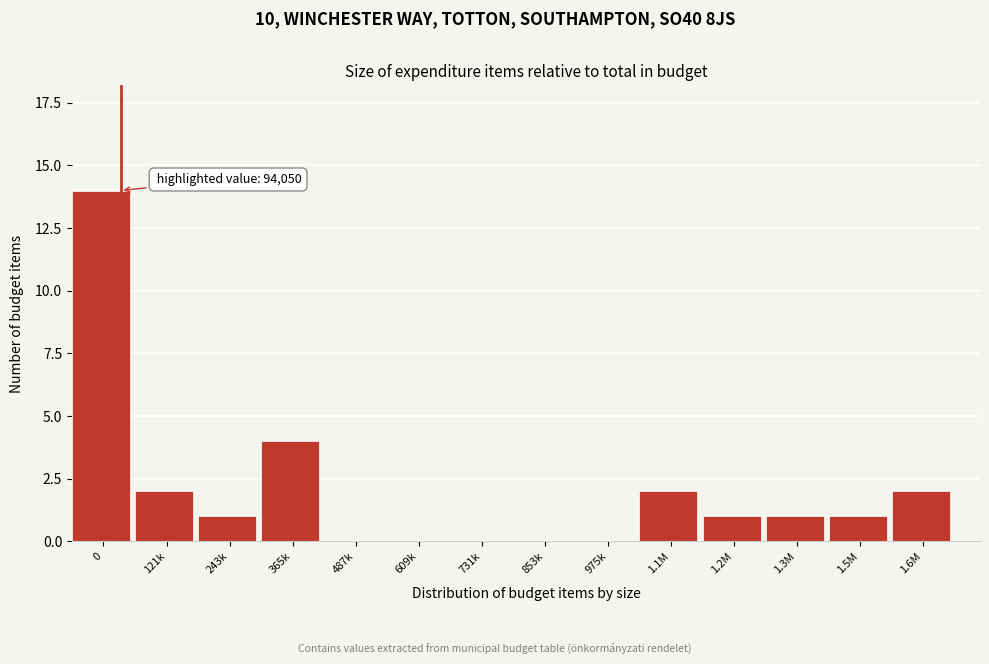

Reading left to right, transcribe all the data shown in this chart.

0=14	121k=2	243k=1	365k=4	487k=0	609k=0	731k=0	853k=0	975k=0	1.1M=2	1.2M=1	1.3M=1	1.5M=1	1.6M=2